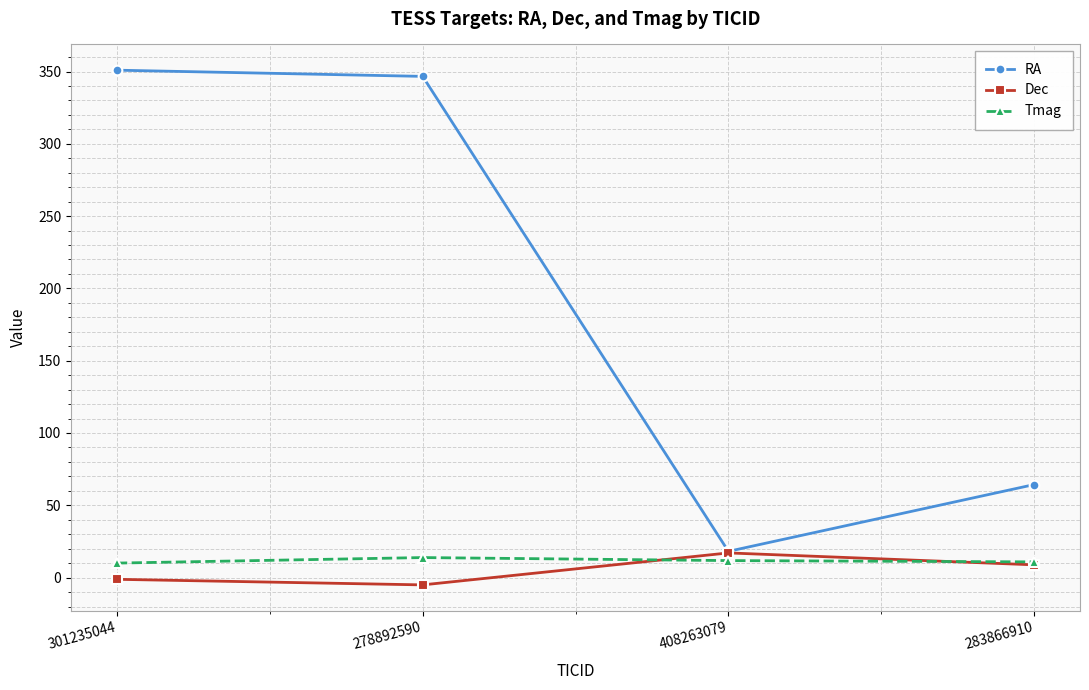

List the series in order of their peak value, lowest first.

Tmag, Dec, RA